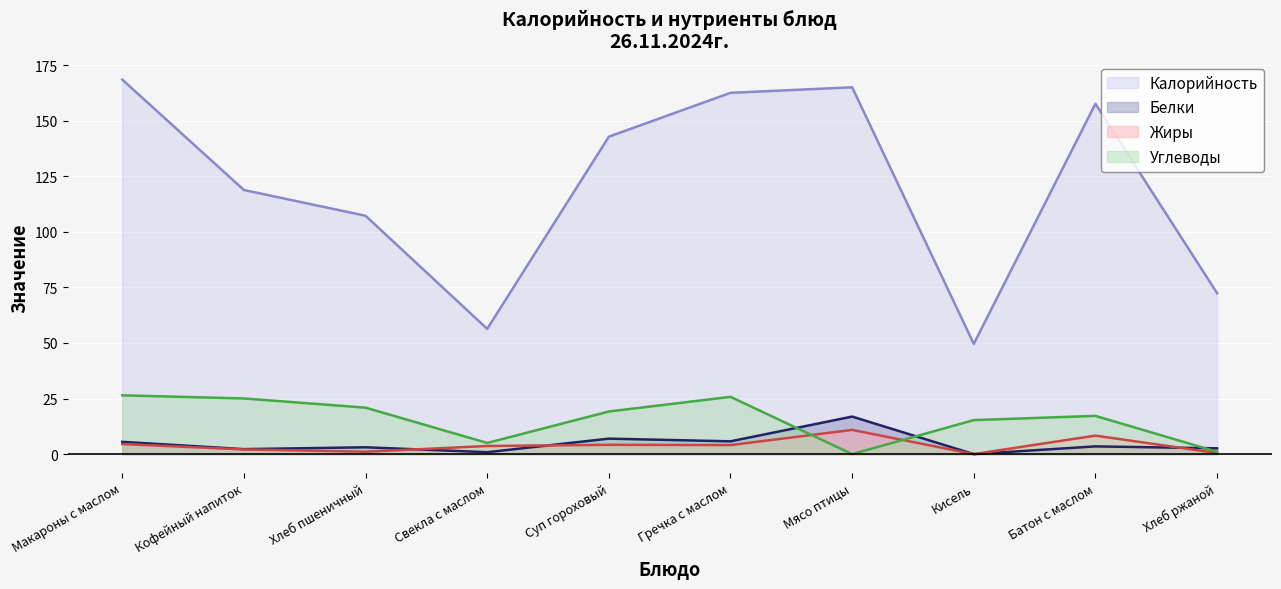

At which category does the chart reach its peak across all series?

Макароны с маслом